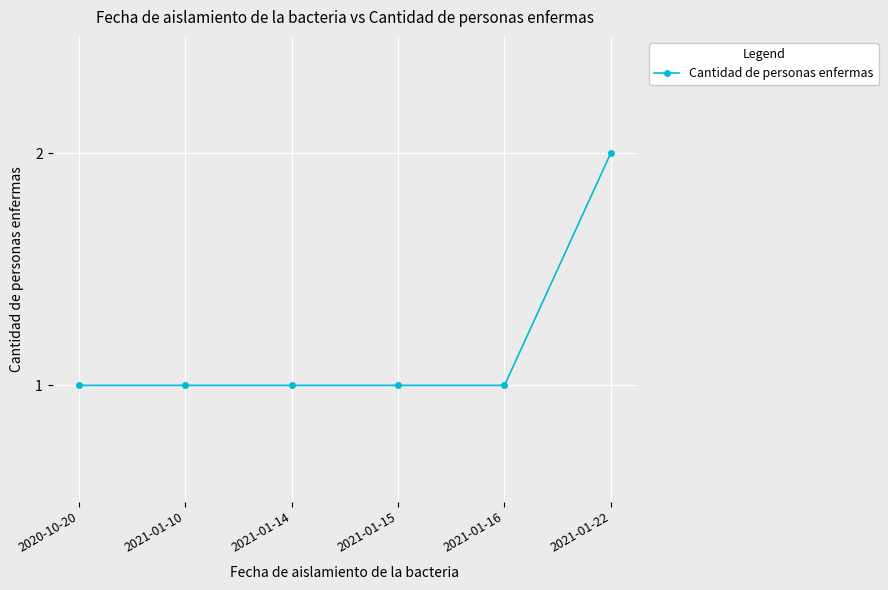

What is the label of the 3rd point from the right?

2021-01-15